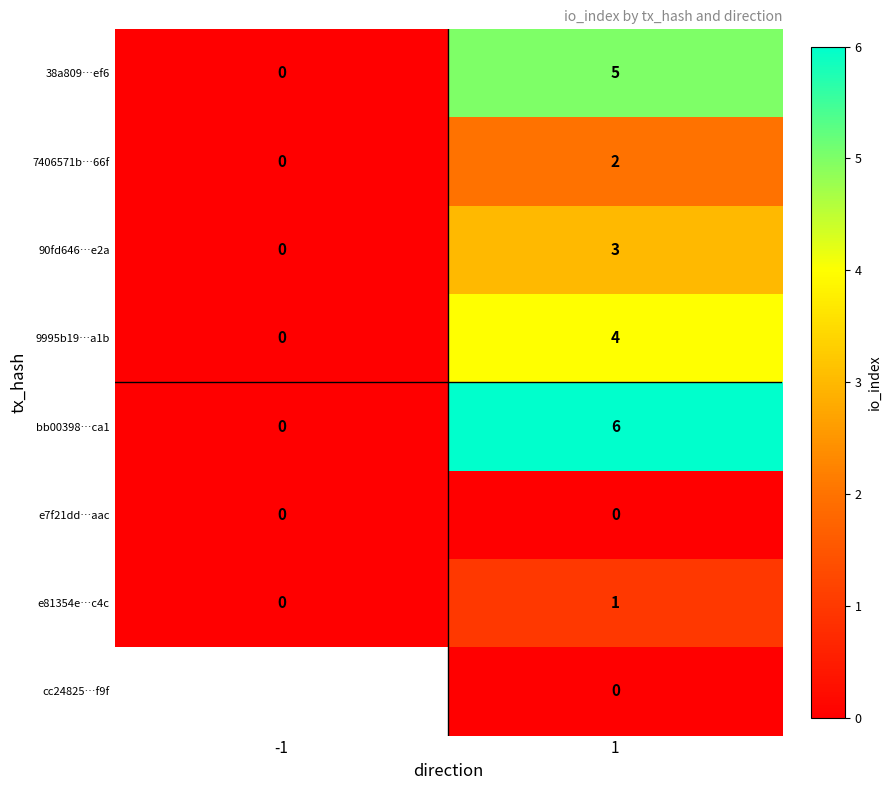

Which category has the highest value in the e81354e…c4c series?

1